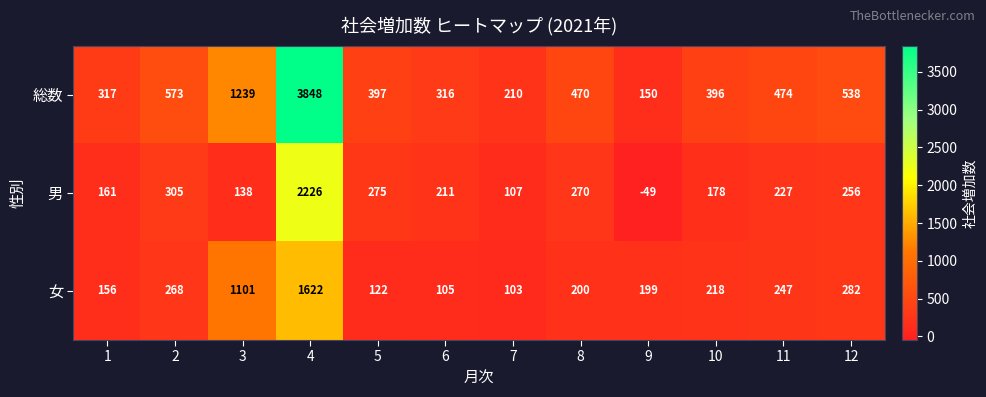

What is the difference between the 総数 values at 10 and 6?

80